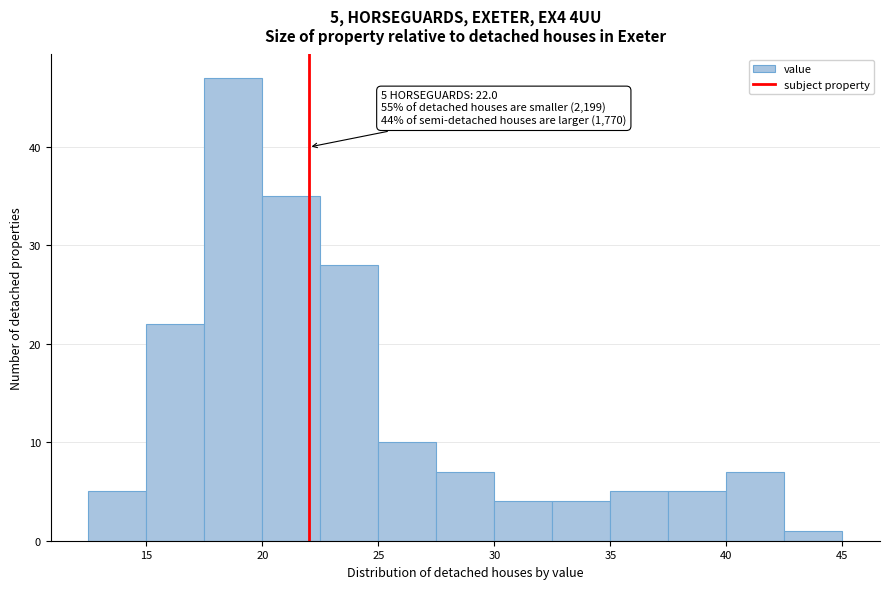

Which range on the x-axis has the tallest bar?

17.5 to 20.0